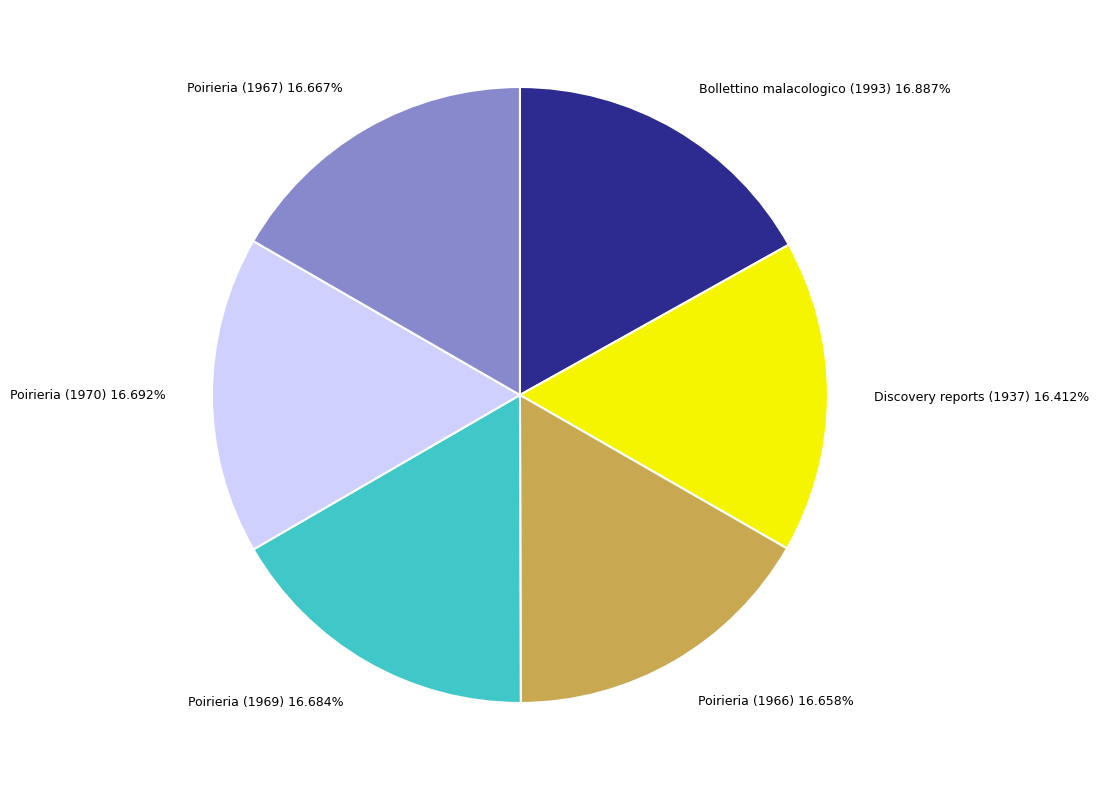

To the nearest percent, what percentage of the pie is Poirieria (1966)?

17%